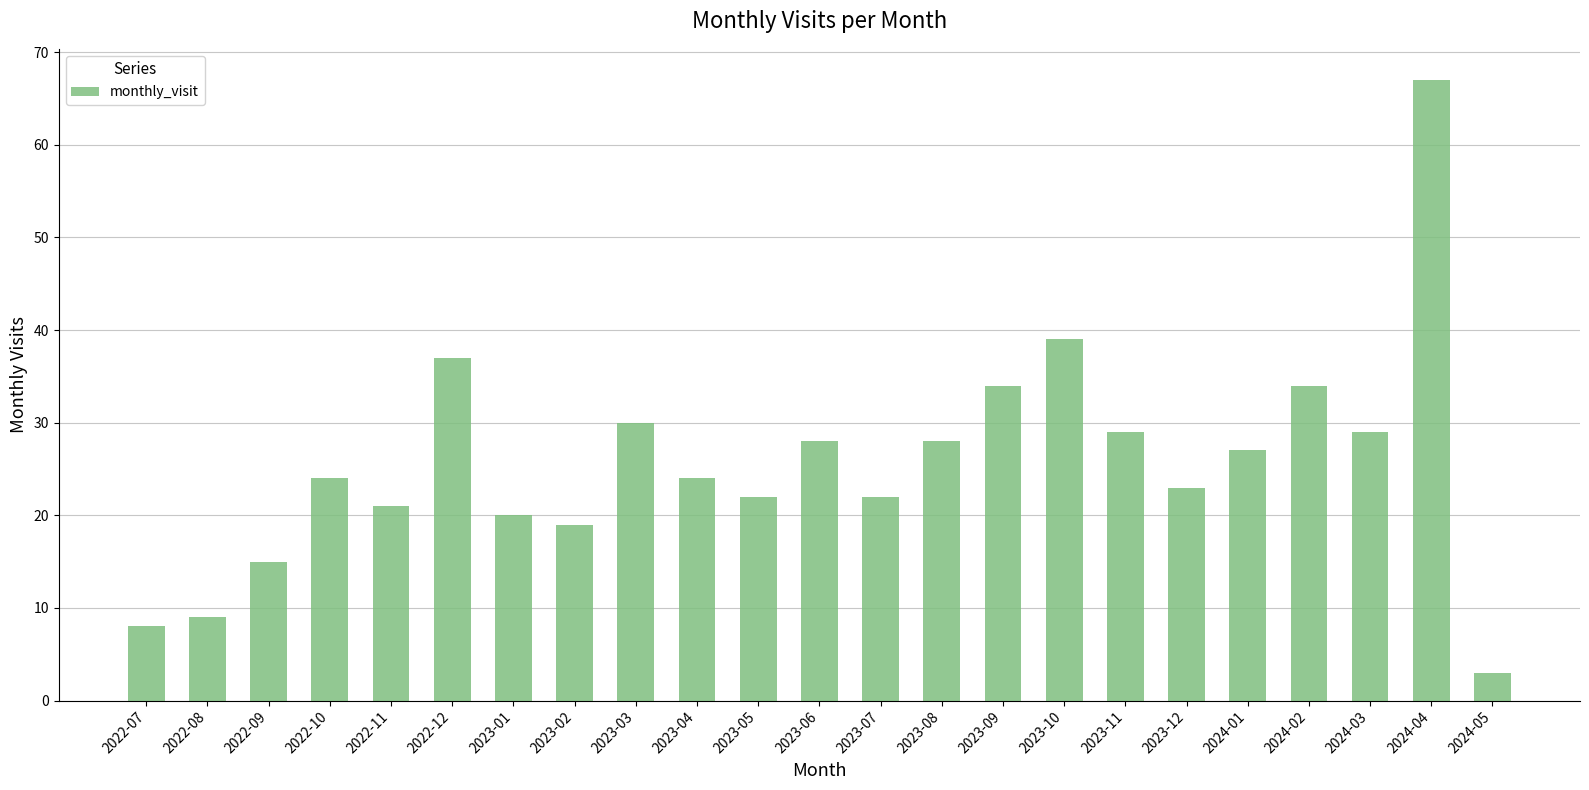

Is it true that the value at 2022-12 is 37?

True